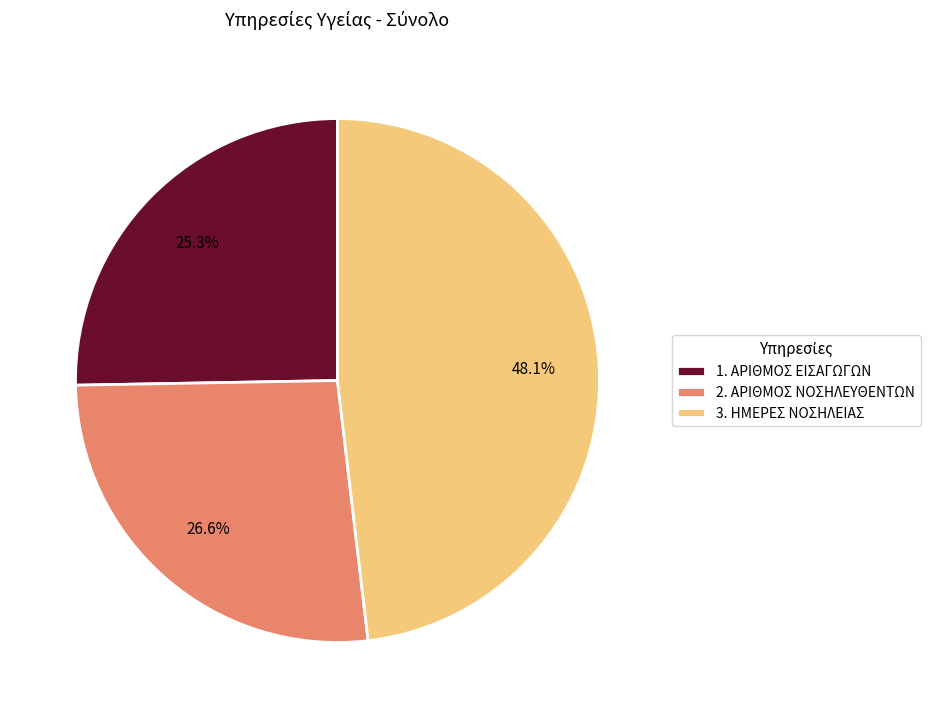

Rank the categories by value from lowest to highest.

1. ΑΡΙΘΜΟΣ ΕΙΣΑΓΩΓΩΝ, 2. ΑΡΙΘΜΟΣ ΝΟΣΗΛΕΥΘΕΝΤΩΝ, 3. ΗΜΕΡΕΣ ΝΟΣΗΛΕΙΑΣ